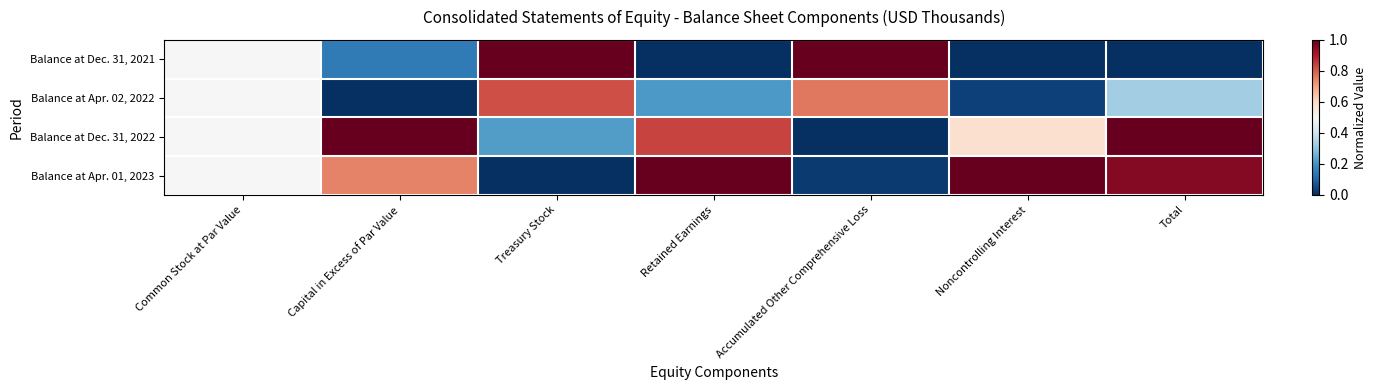

Reading right to left, transcribe all the data shown in this chart.

Balance at Dec. 31, 2021: Total=0.0	Noncontrolling Interest=0.0	Accumulated Other Comprehensive Loss=1.0	Retained Earnings=0.0	Treasury Stock=1.0	Capital in Excess of Par Value=0.1	Common Stock at Par Value=0.5
Balance at Apr. 02, 2022: Total=0.3	Noncontrolling Interest=0.0	Accumulated Other Comprehensive Loss=0.8	Retained Earnings=0.2	Treasury Stock=0.8	Capital in Excess of Par Value=0.0	Common Stock at Par Value=0.5
Balance at Dec. 31, 2022: Total=1.0	Noncontrolling Interest=0.6	Accumulated Other Comprehensive Loss=0.0	Retained Earnings=0.8	Treasury Stock=0.2	Capital in Excess of Par Value=1.0	Common Stock at Par Value=0.5
Balance at Apr. 01, 2023: Total=1.0	Noncontrolling Interest=1.0	Accumulated Other Comprehensive Loss=0.0	Retained Earnings=1.0	Treasury Stock=0.0	Capital in Excess of Par Value=0.7	Common Stock at Par Value=0.5